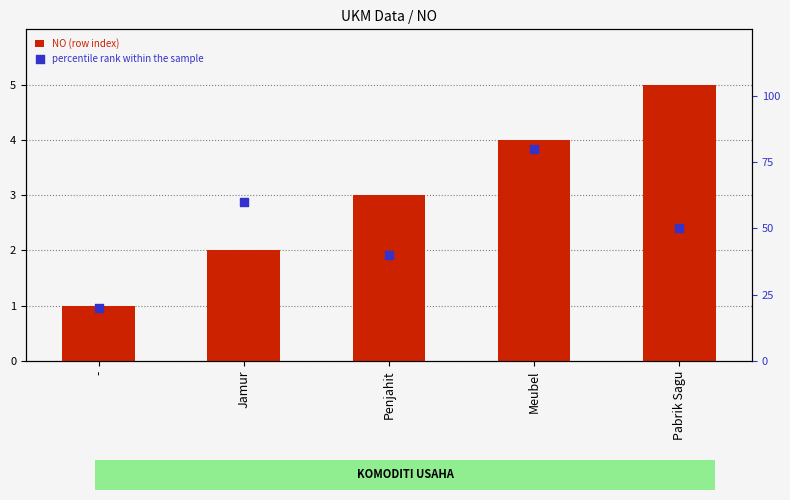

Which series contains the lowest Y value?

NO (row index)